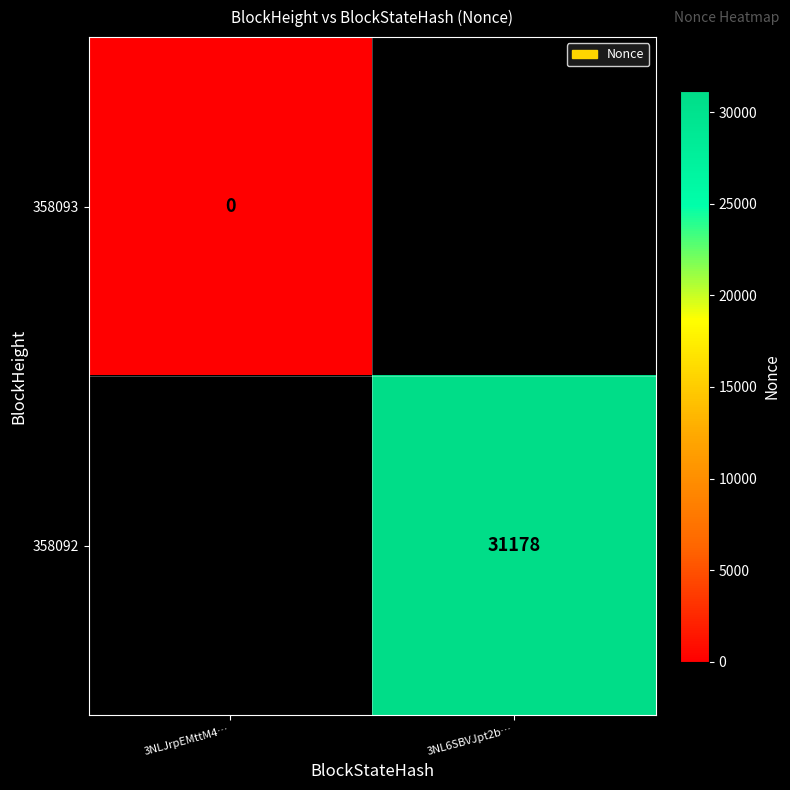

True or false: 358092 has a value of 31178 at 3NL6SBVJpt2b….

True